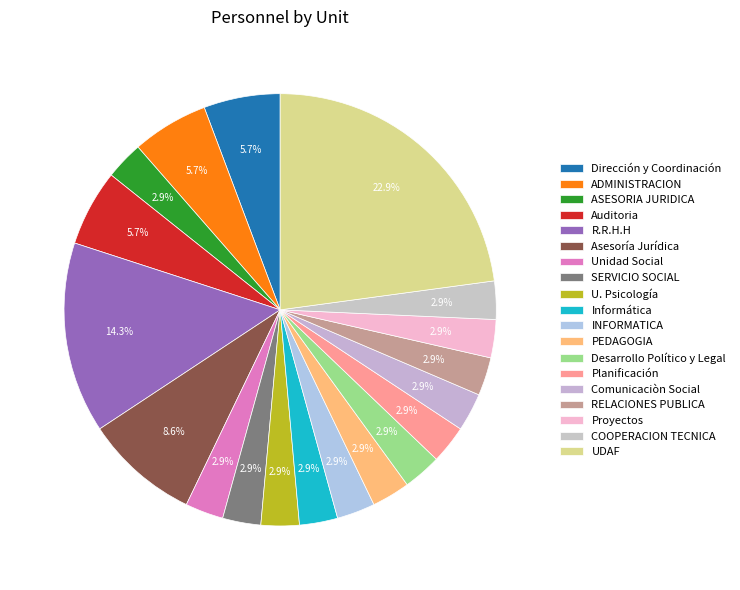

What percentage is the Asesoría Jurídica slice, to the nearest percent?

9%